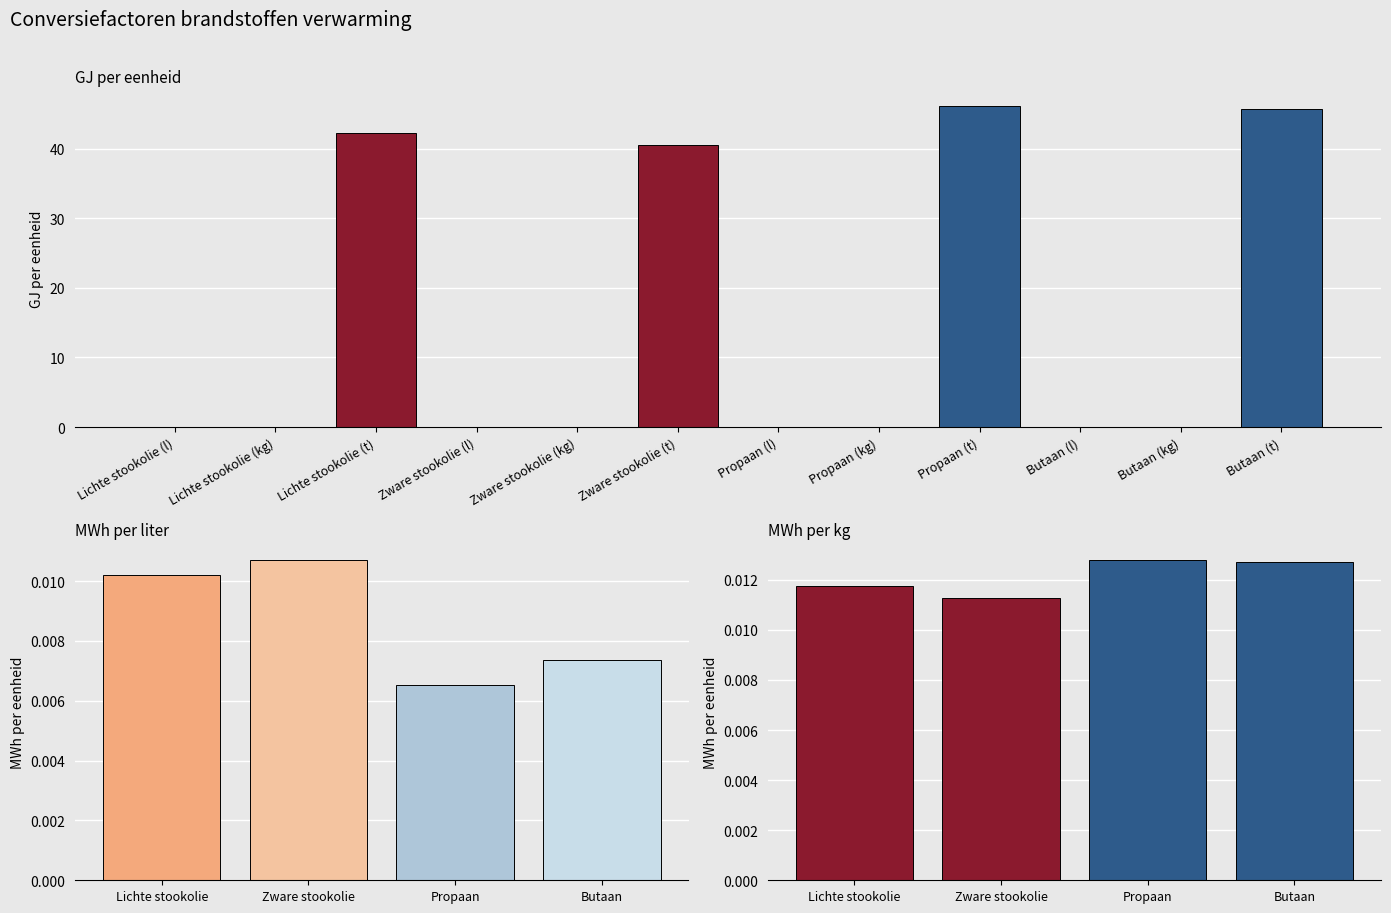

What is the difference between the second highest and second lowest values?

45.7